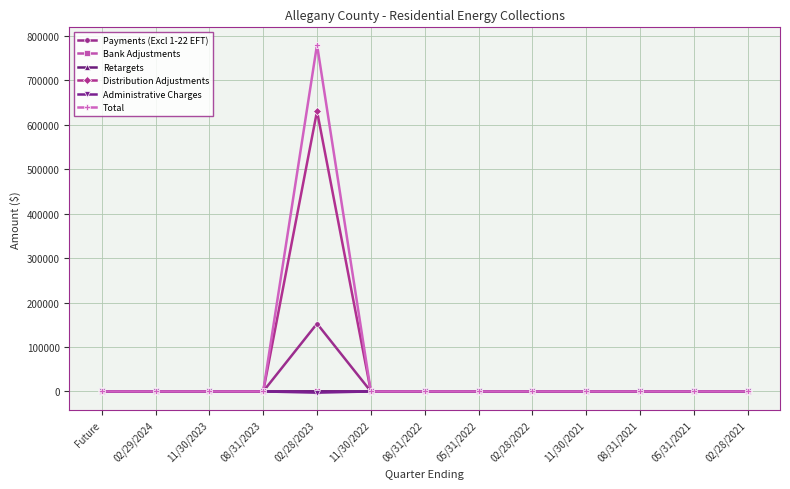

What is the greatest value displayed?

780062.1